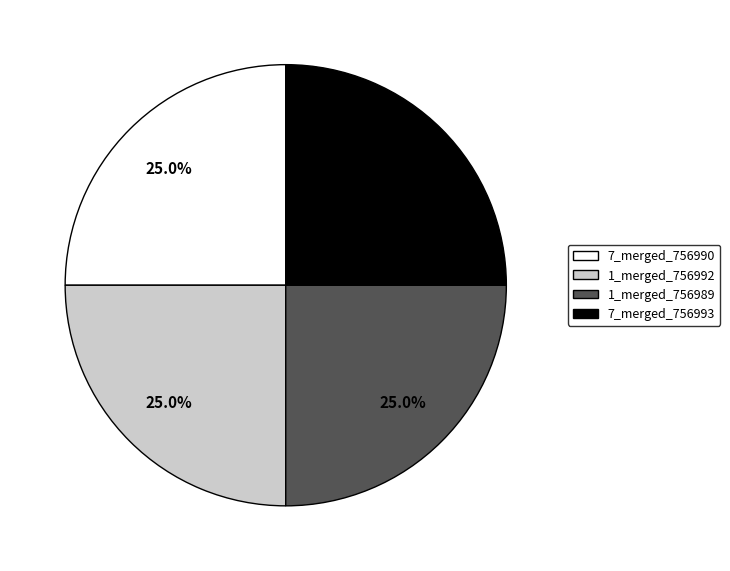

What portion of the pie excludes 7_merged_756990?

75.0%